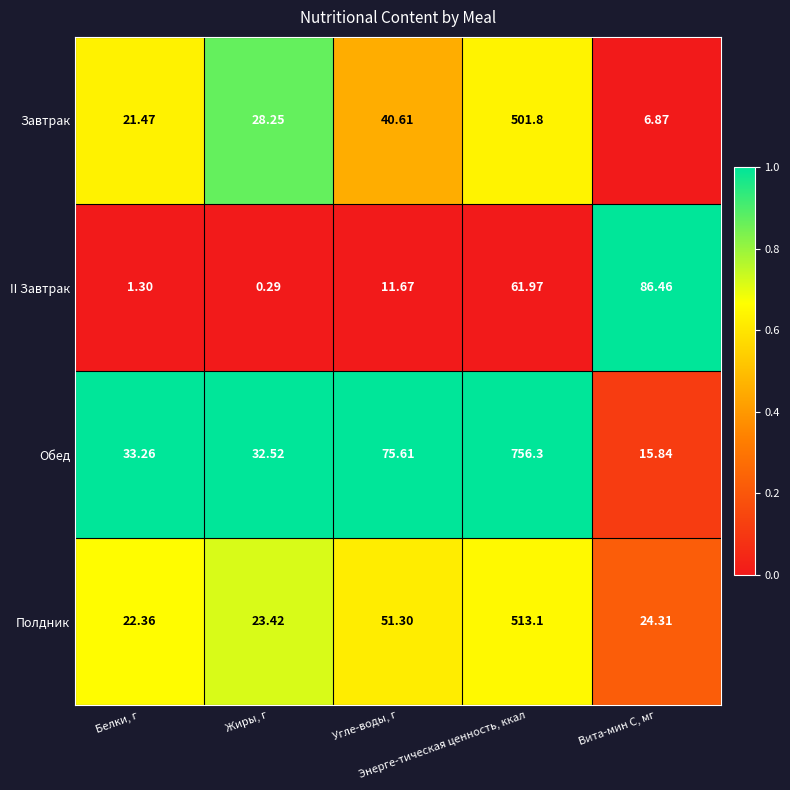

Which series has the widest spread of values?

Обед